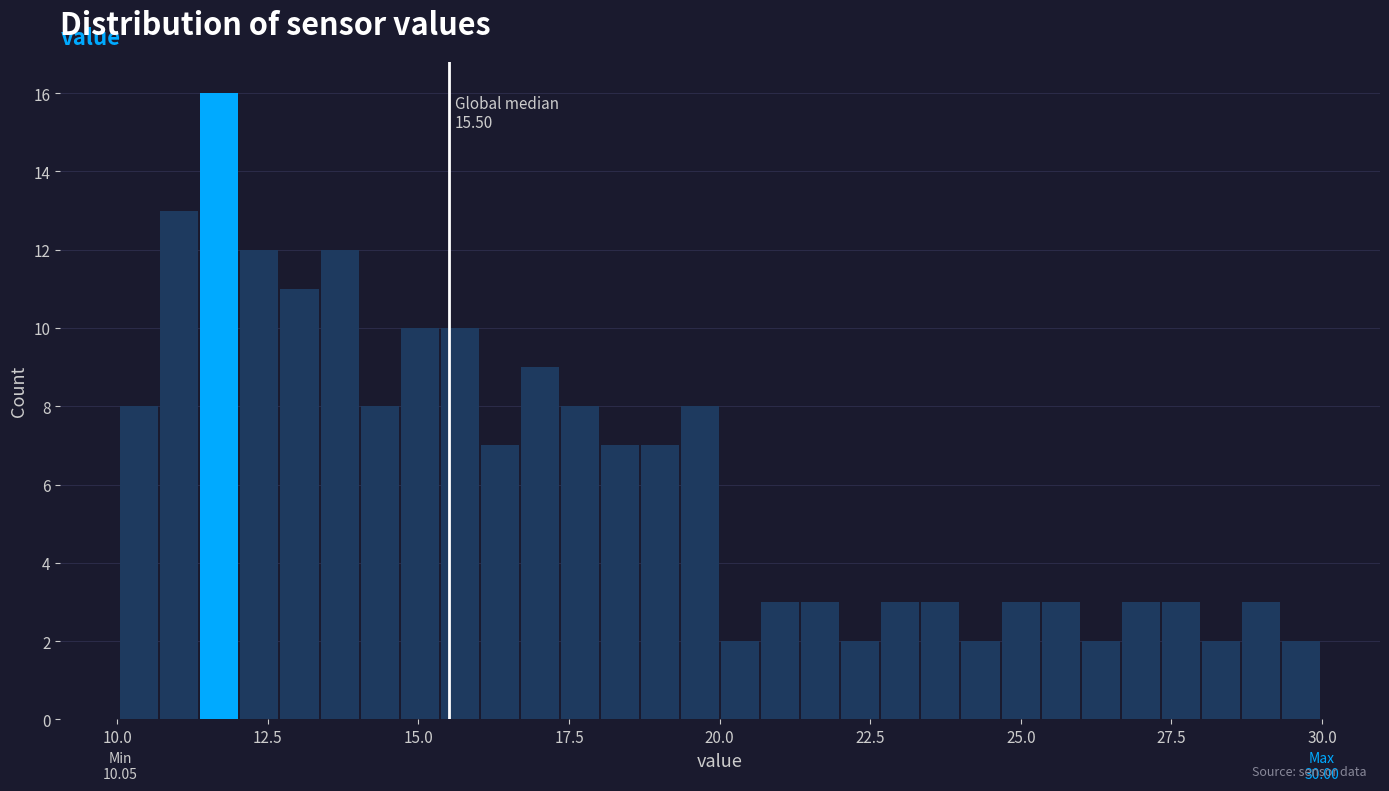

Around what value on the x-axis is the tallest bar? Give the approximate position of its centre, as read against the axis.

11.5